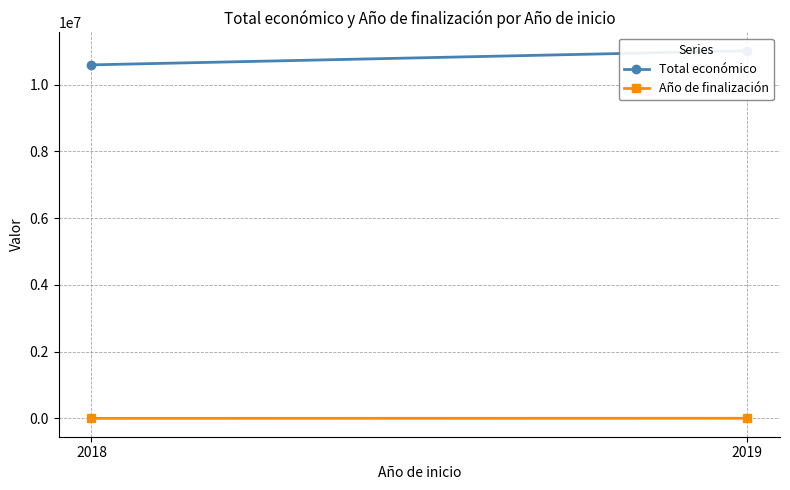

Which category has the lowest value across all series?

2018